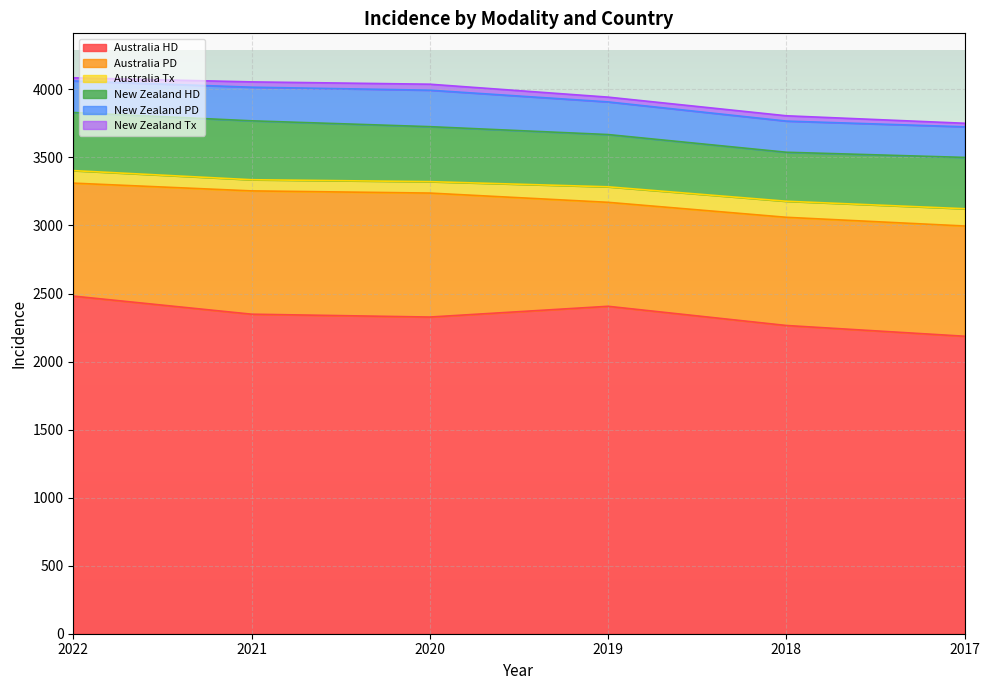

True or false: Australia HD and Australia Tx cross at least once.

False